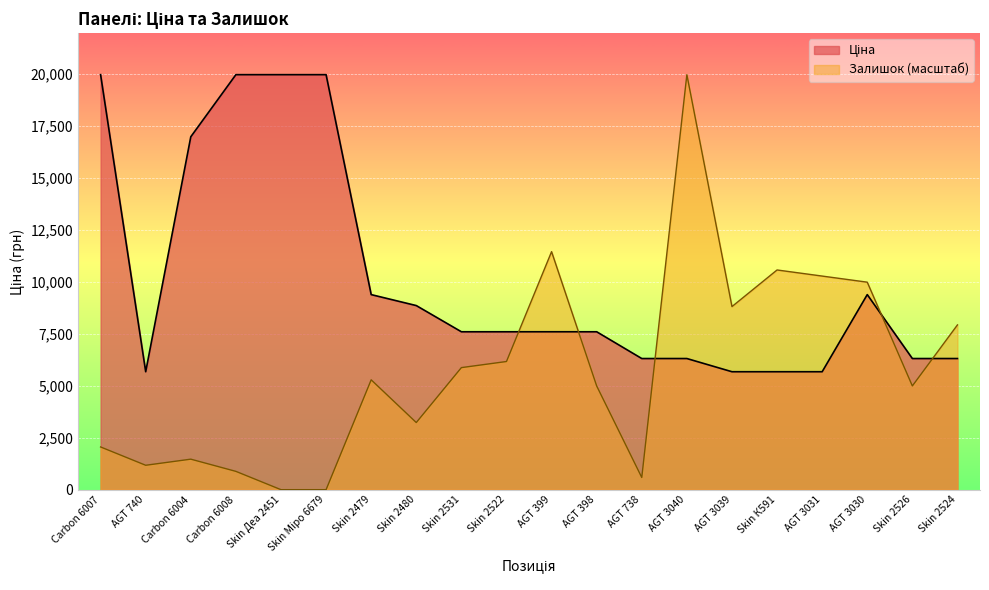

At which category is the sum across all series the highest?

AGT 3040